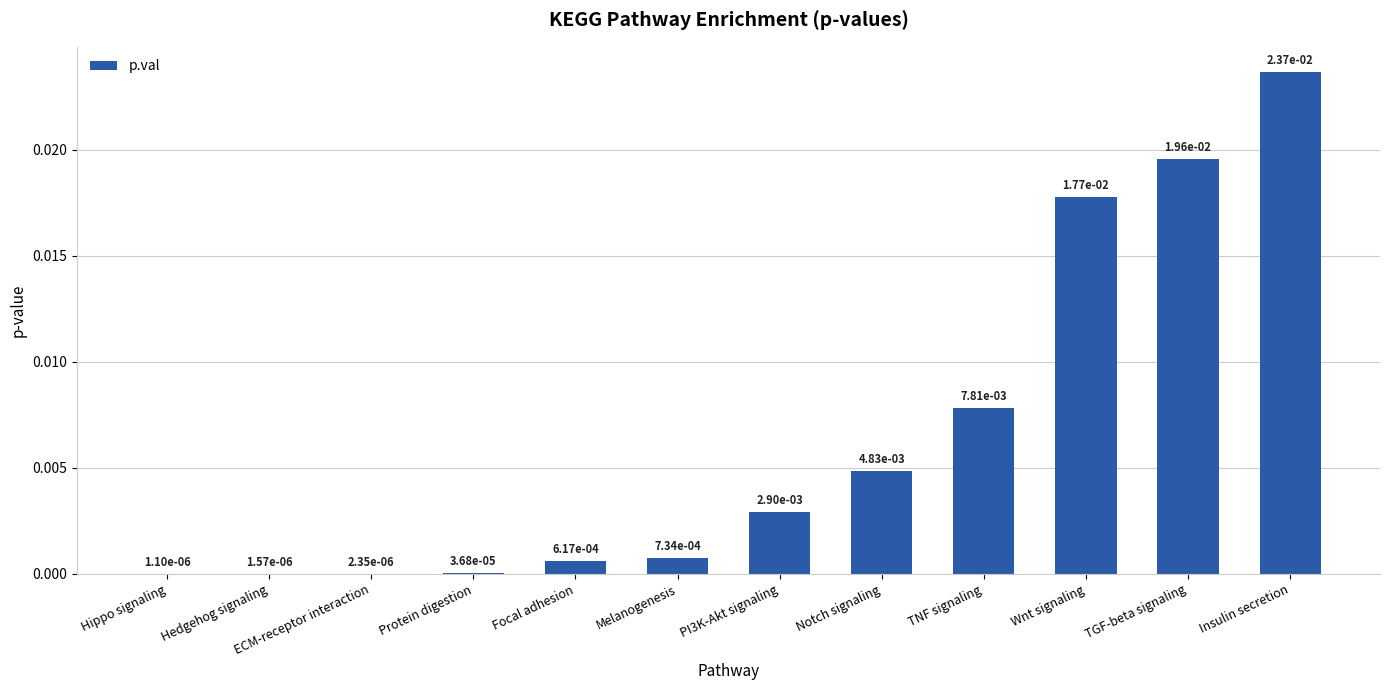

Between Hedgehog signaling and Wnt signaling, which is larger?

Wnt signaling